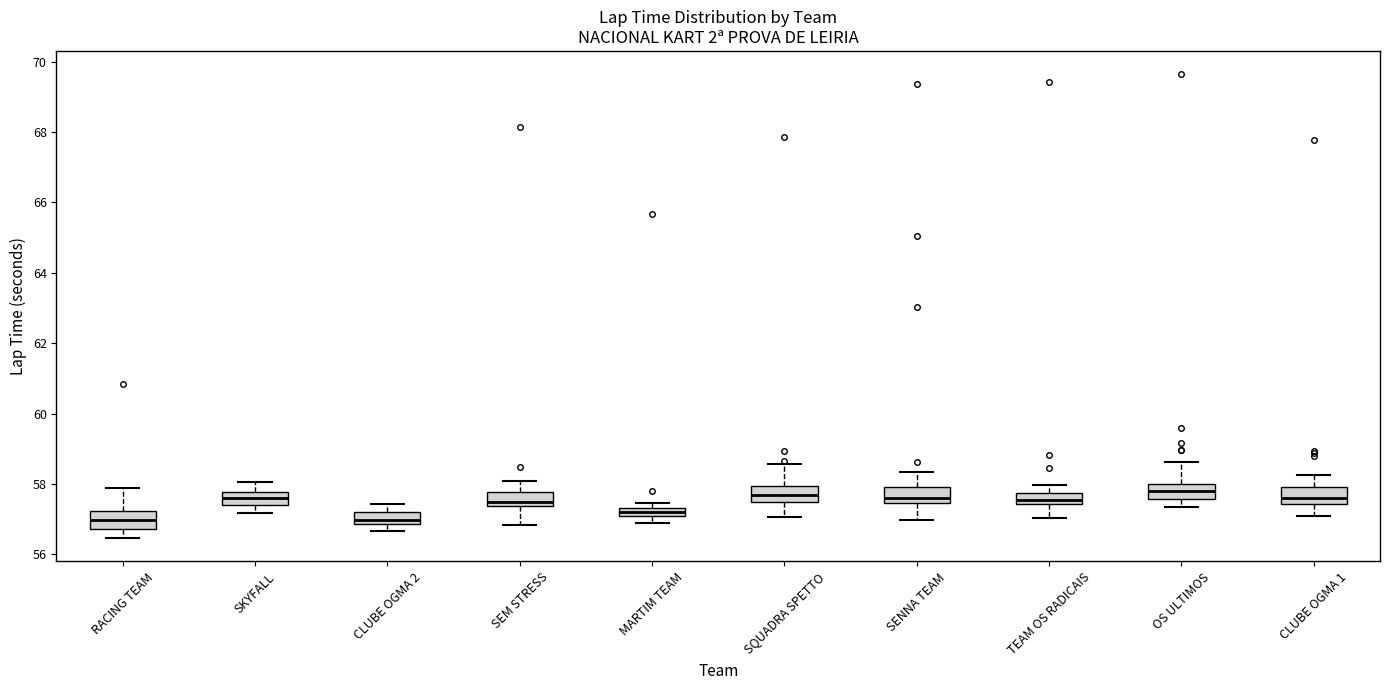

Where does the median line of the box for MARTIM TEAM sit on the y-axis? The values are not printed on the chart, so give them approximately, as read against the axis.

57.2